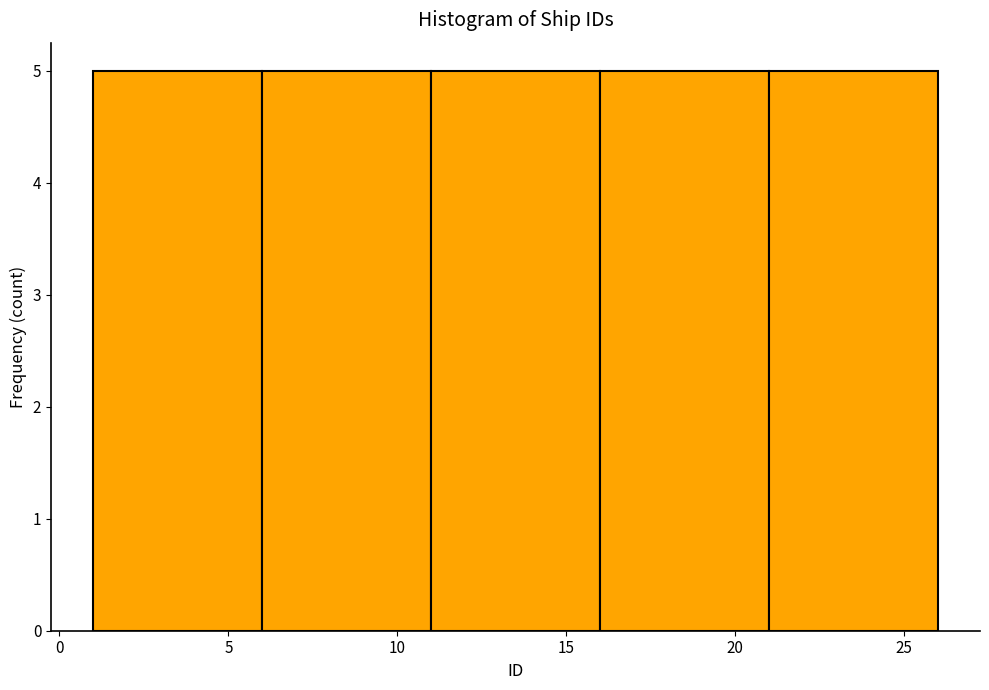

What is the height of the bar covering 11 to 16 on the x-axis? The values are not printed on the chart, so give them approximately, as read against the axis.

5